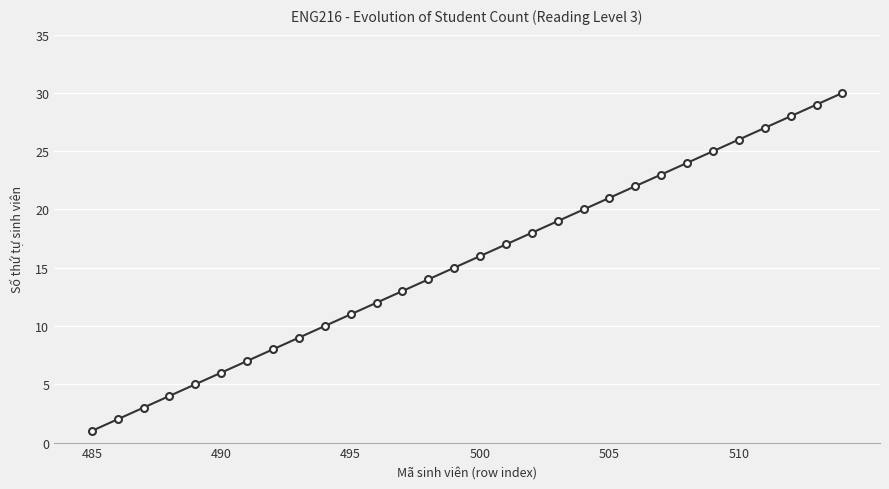

What is the greatest value displayed?

30